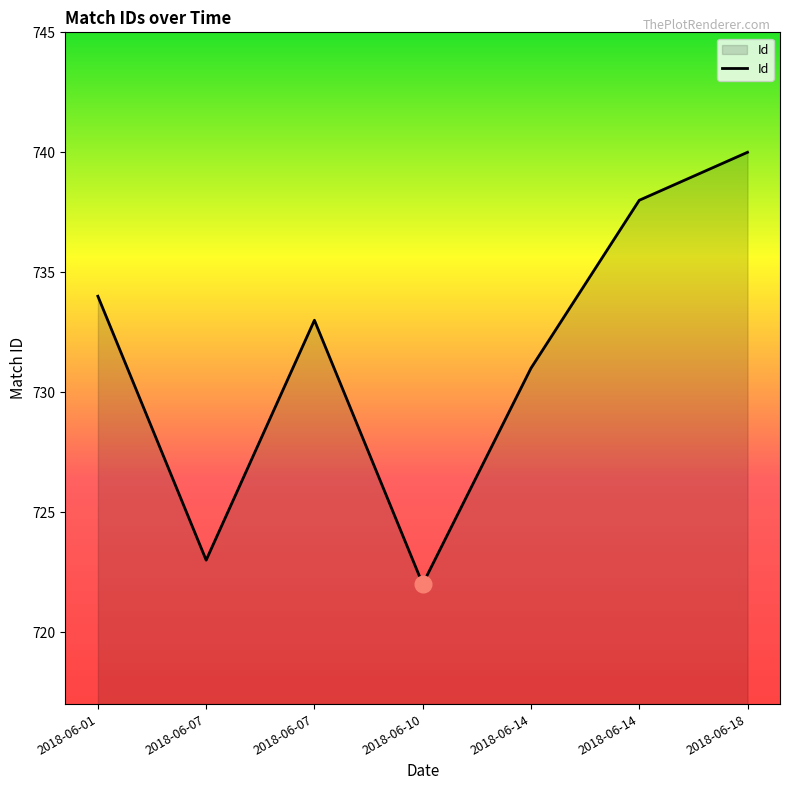

Between 2018-06-07 and 2018-06-07, which is larger?

2018-06-07